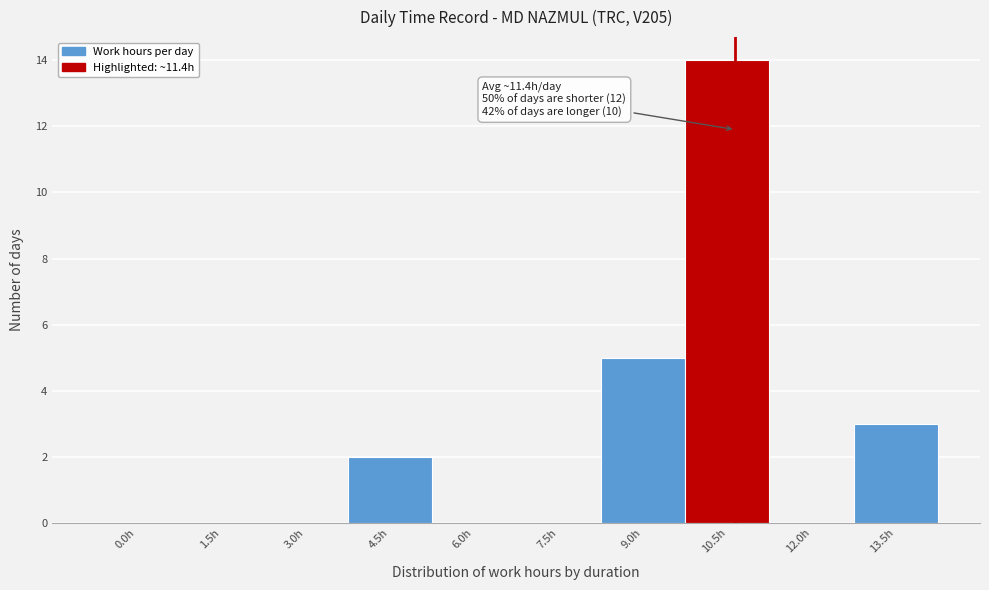

Reading right to left, transcribe all the data shown in this chart.

13.5h=3	12.0h=0	10.5h=14	9.0h=5	7.5h=0	6.0h=0	4.5h=2	3.0h=0	1.5h=0	0.0h=0